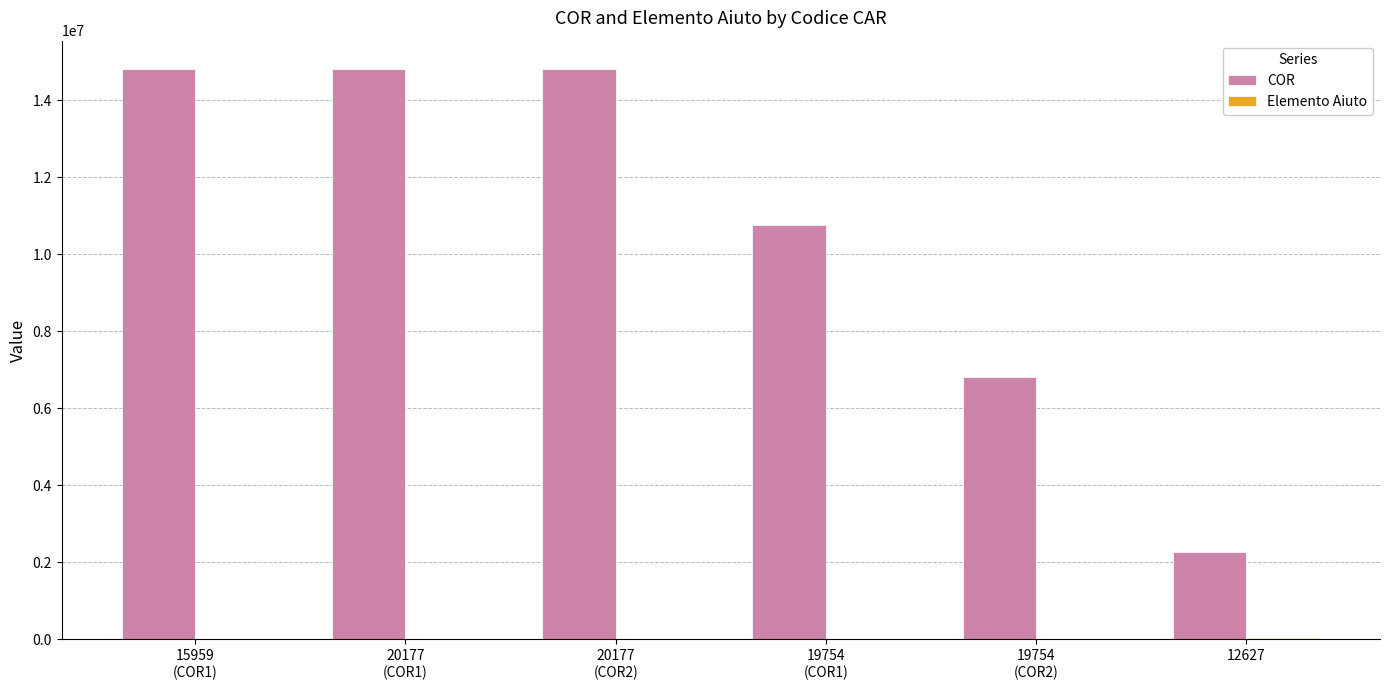

What is the maximum value shown in the chart?

14802150